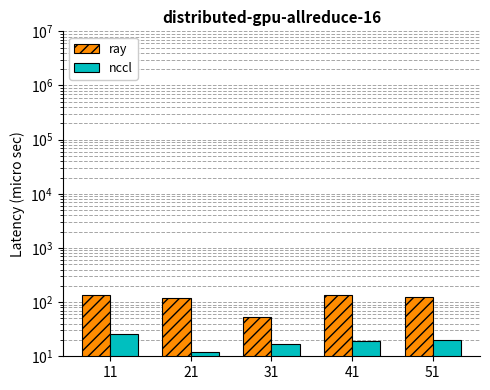

Reading right to left, extract all data points from this chart.

ray: 51=126	41=135	31=54	21=117	11=137
nccl: 51=20	41=19	31=17	21=12	11=26